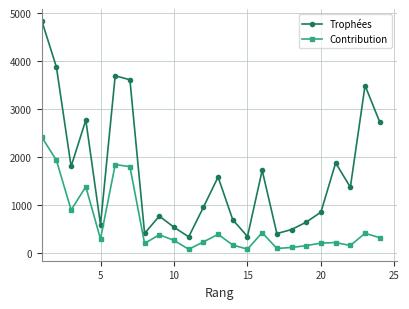

Which series has the largest range (max minus min)?

Trophées